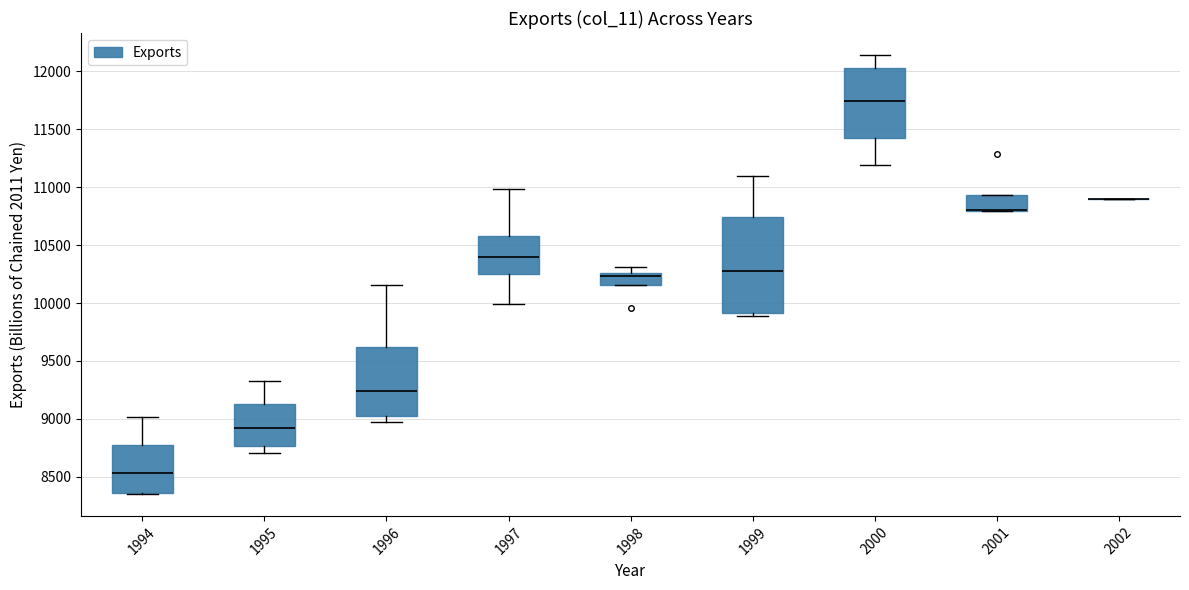

Where does the upper whisker of the box at x = 2000 end on the y-axis? The values are not printed on the chart, so give them approximately, as read against the axis.

12150